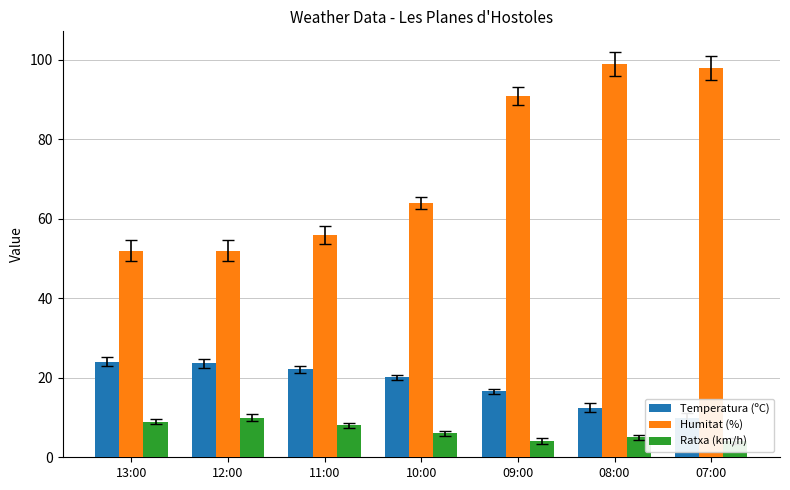

Which label corresponds to the largest value in the chart?

08:00